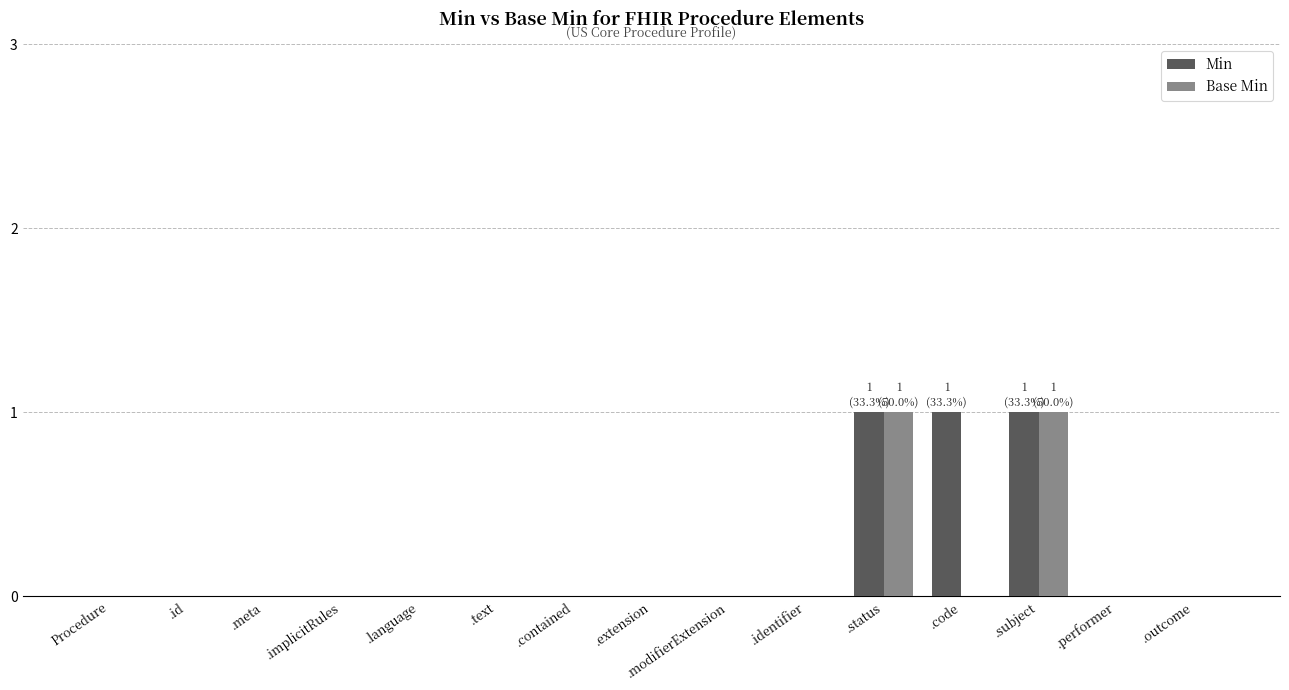

Reading left to right, what are all the values shown in this chart?

Min: Procedure=0	.id=0	.meta=0	.implicitRules=0	.language=0	.text=0	.contained=0	.extension=0	.modifierExtension=0	.identifier=0	.status=1	.code=1	.subject=1	.performer=0	.outcome=0
Base Min: Procedure=0	.id=0	.meta=0	.implicitRules=0	.language=0	.text=0	.contained=0	.extension=0	.modifierExtension=0	.identifier=0	.status=1	.code=0	.subject=1	.performer=0	.outcome=0